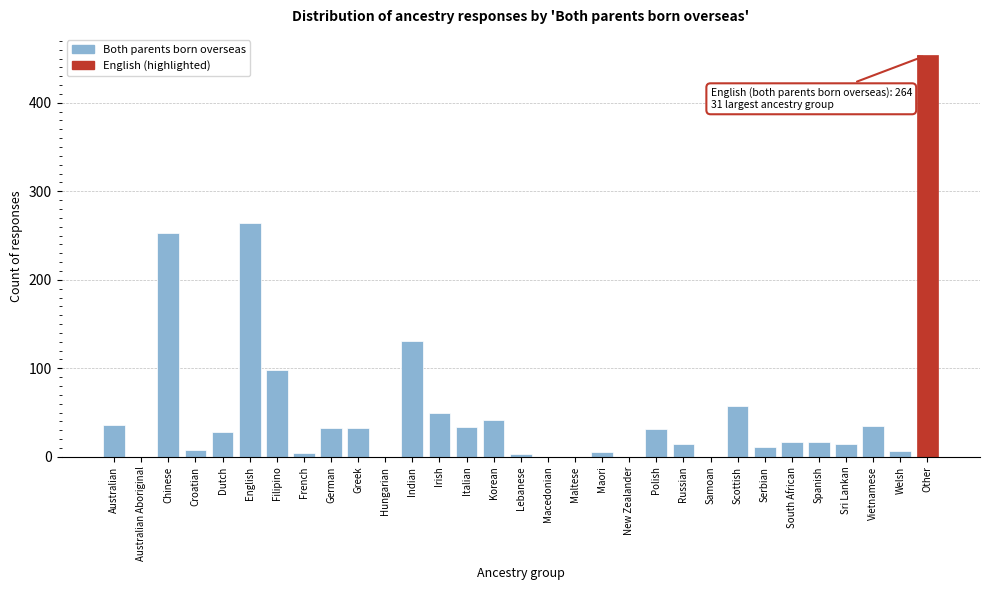

Which label corresponds to the largest value in the chart?

Other